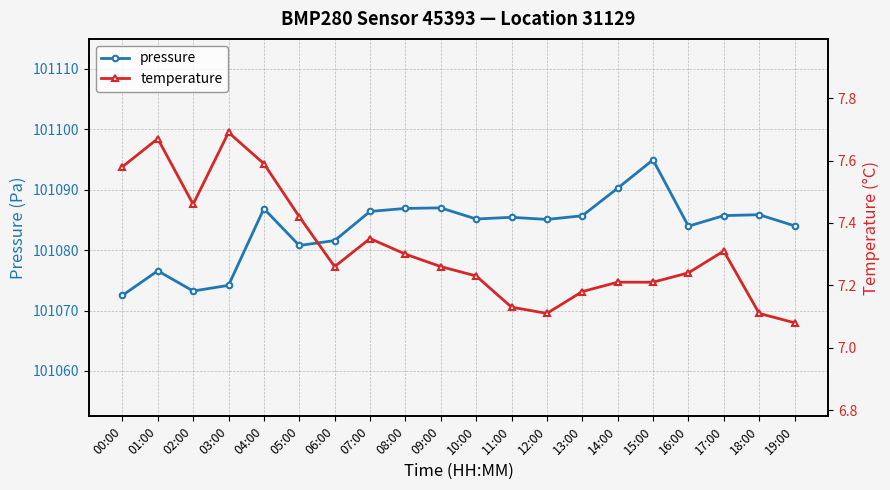

What position from the right is 12:00?

8